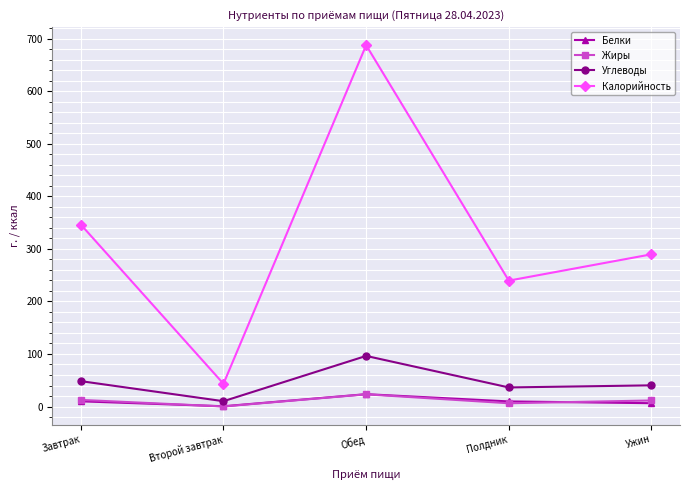

What is the label of the 1st point from the left?

Завтрак